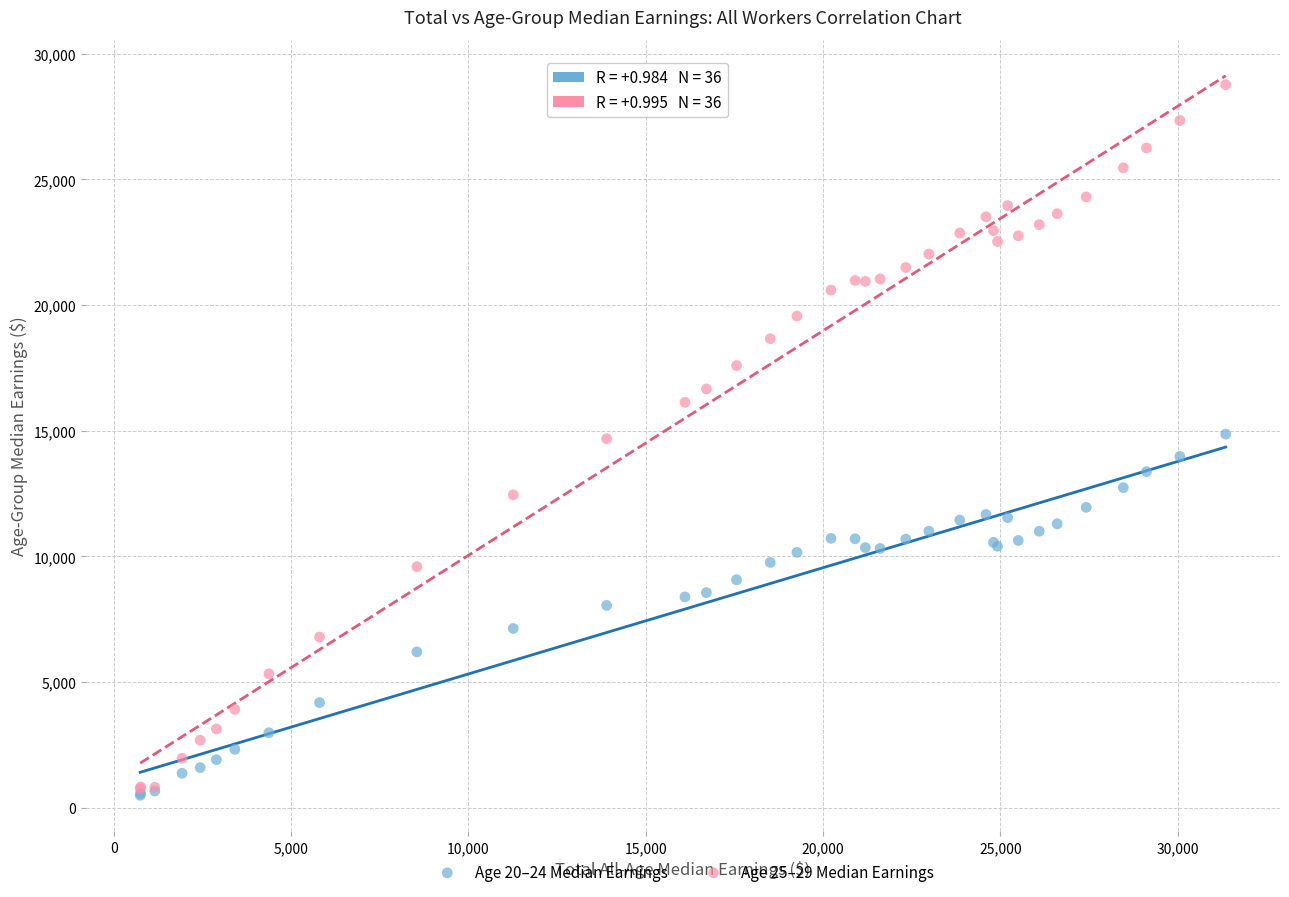

Which series contains the highest Y value?

Age 25–29 Median Earnings